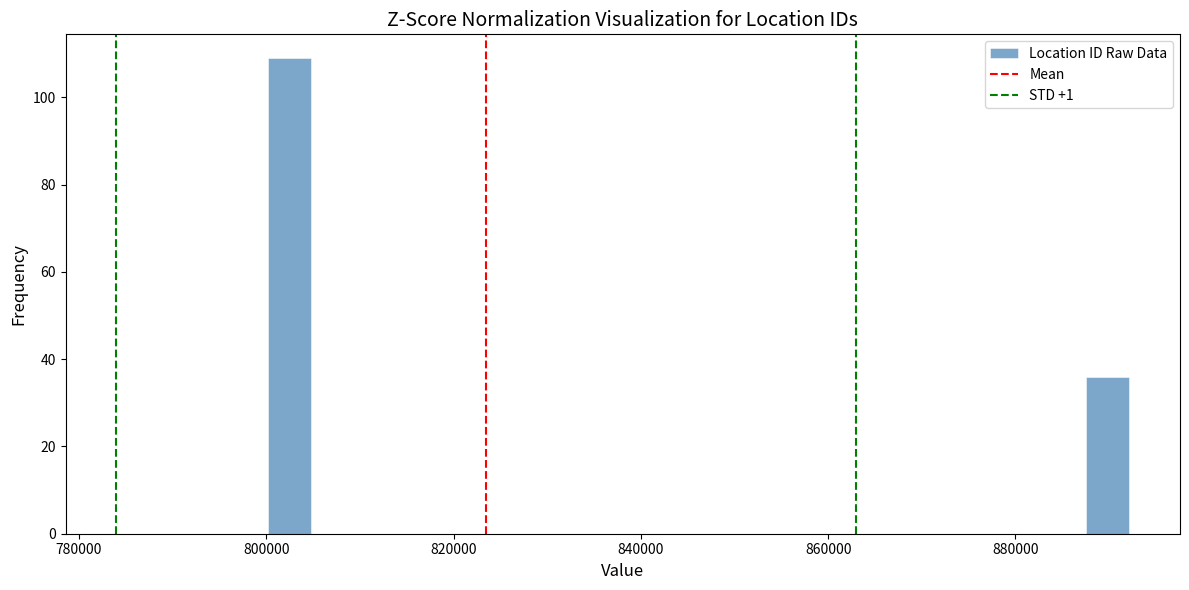

Around what value on the x-axis is the tallest bar? Give the approximate position of its centre, as read against the axis.

802000